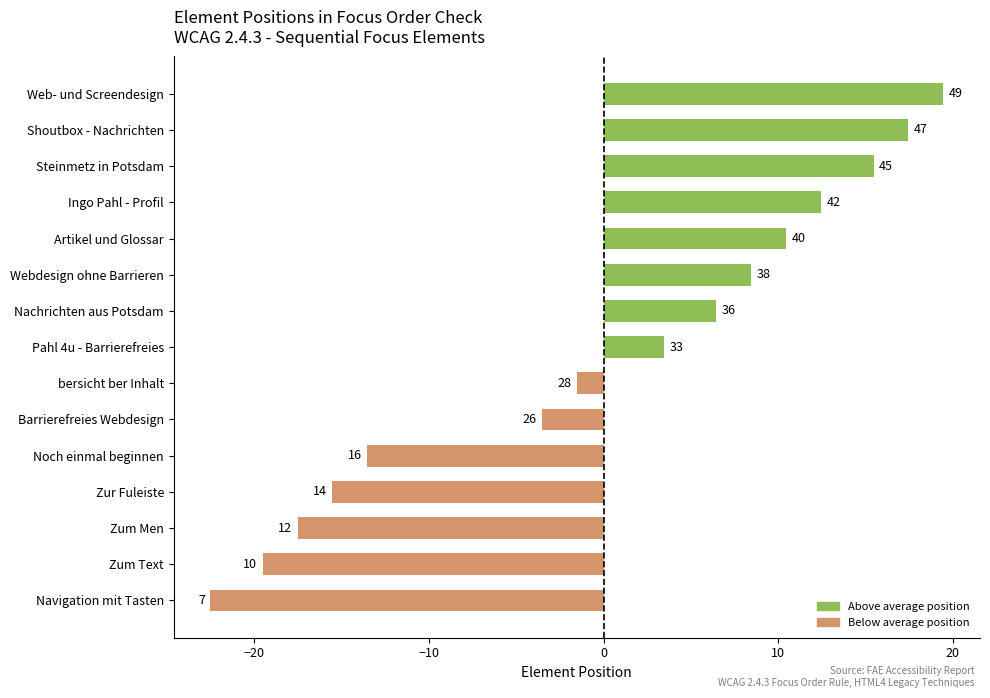

What is the minimum value shown in the chart?

-22.5